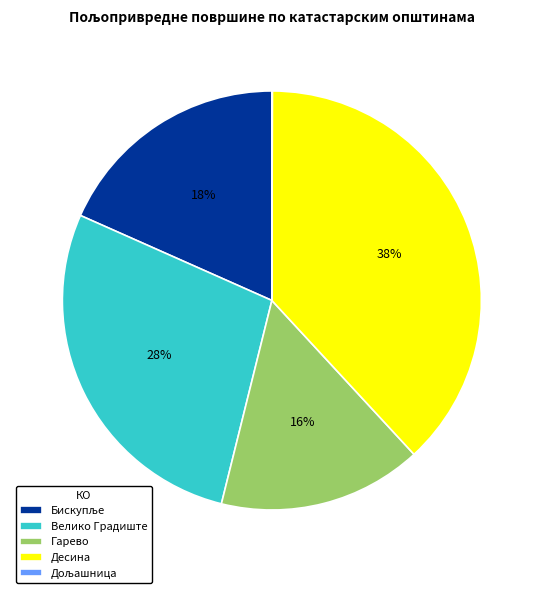

To the nearest percent, what is the difference between the largest and smallest slice percentages?

38%